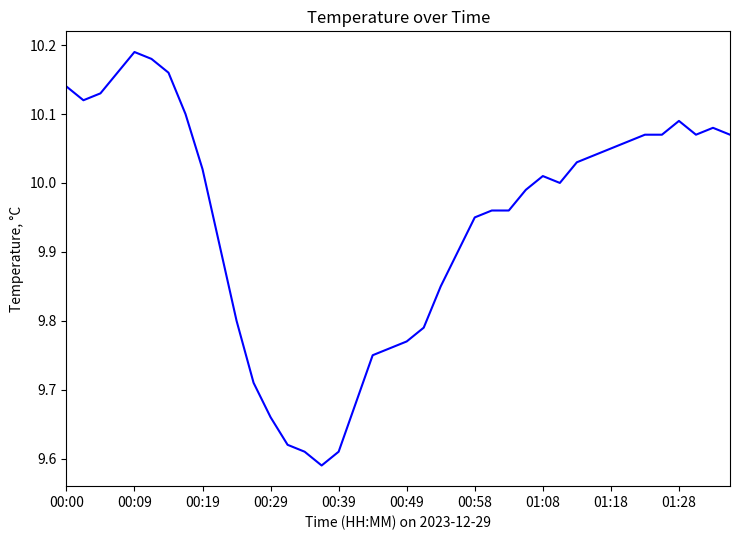

What is the difference between the maximum and minimum values?

0.6